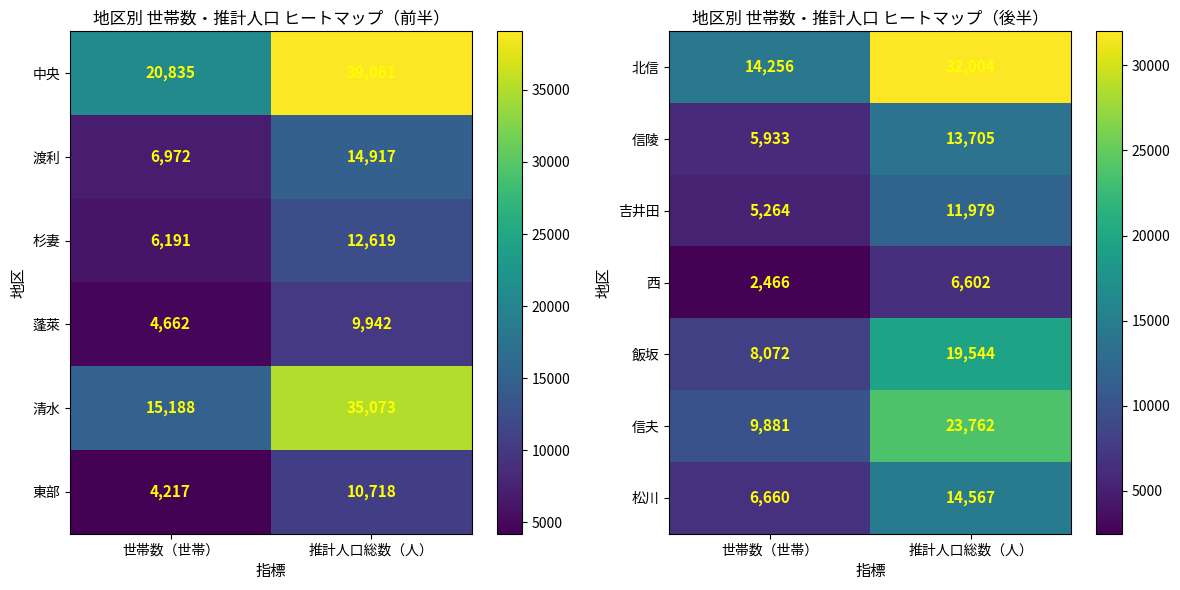

List the series in order of their peak value, lowest first.

西, 吉井田, 信陵, 松川, 飯坂, 信夫, 北信